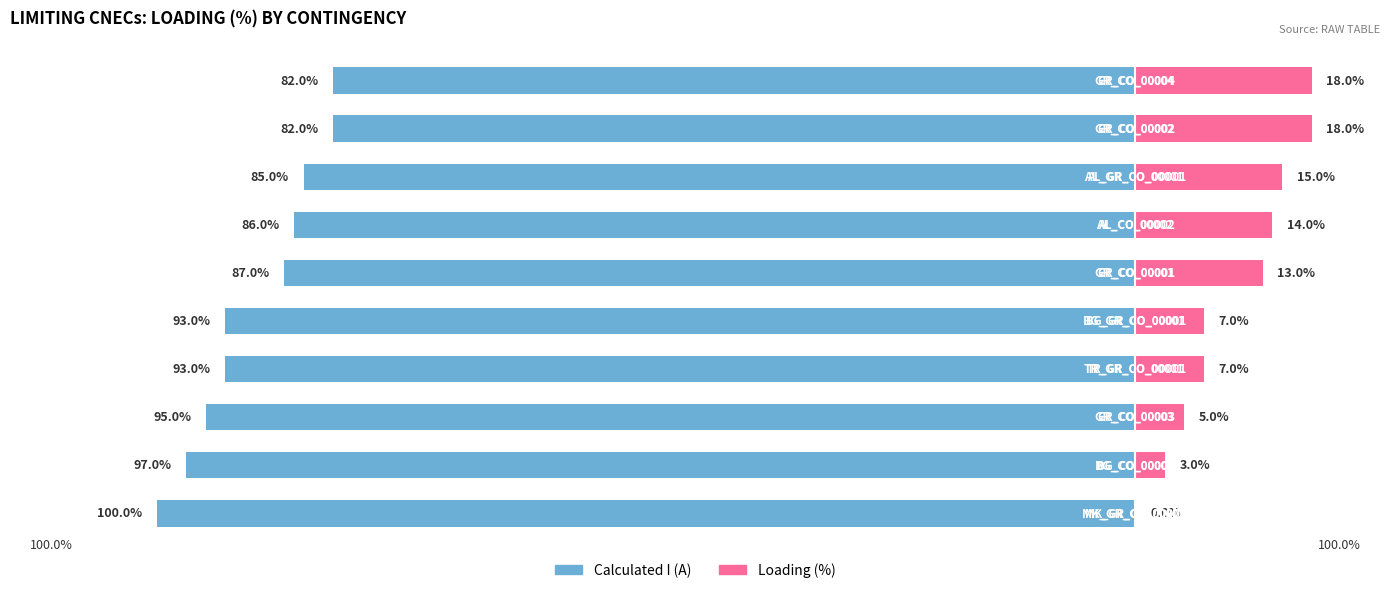

How many distinct data groups are displayed?

2